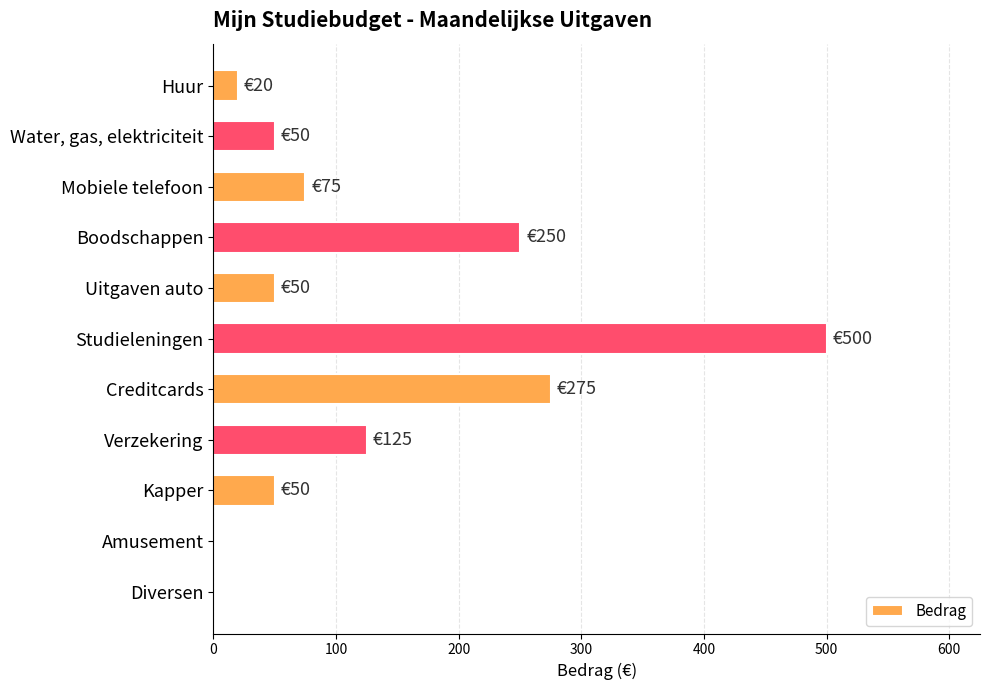

Reading bottom to top, list all the values displayed in this chart.

Diversen=0	Amusement=0	Kapper=50	Verzekering=125	Creditcards=275	Studieleningen=500	Uitgaven auto=50	Boodschappen=250	Mobiele telefoon=75	Water, gas, elektriciteit=50	Huur=20